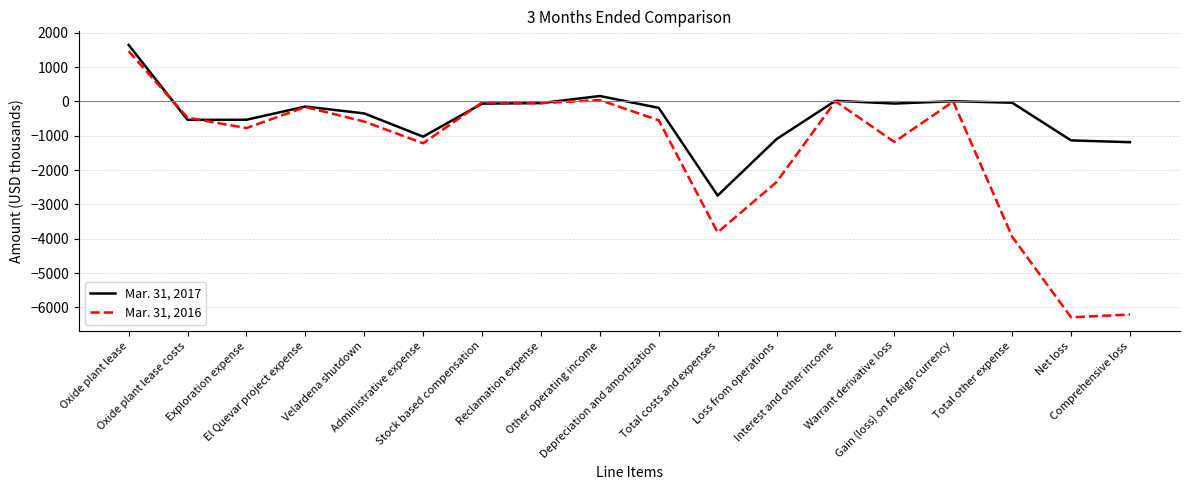

Where is Mar. 31, 2016 nearest to the value -2412?

Loss from operations